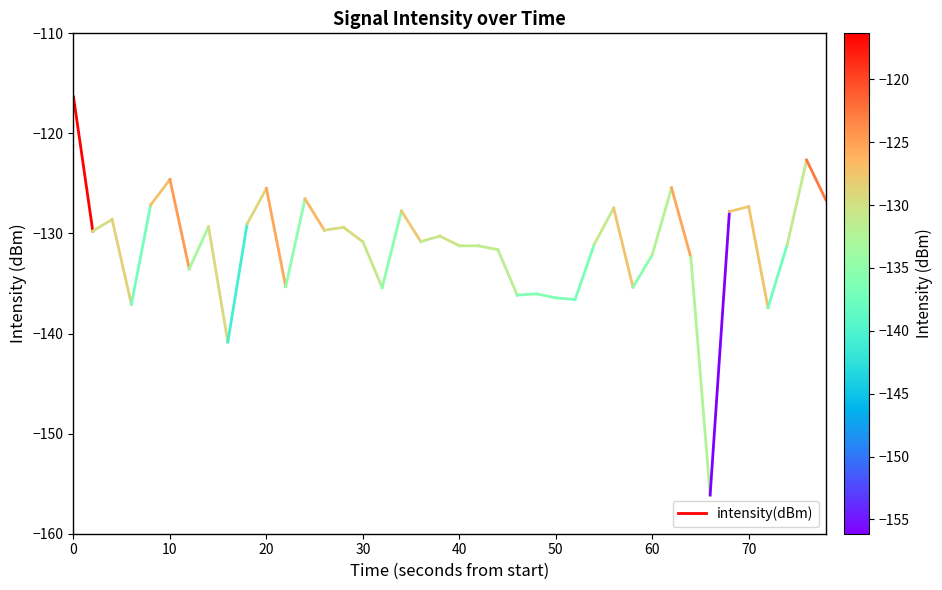

Read the value at 0.

-116.3